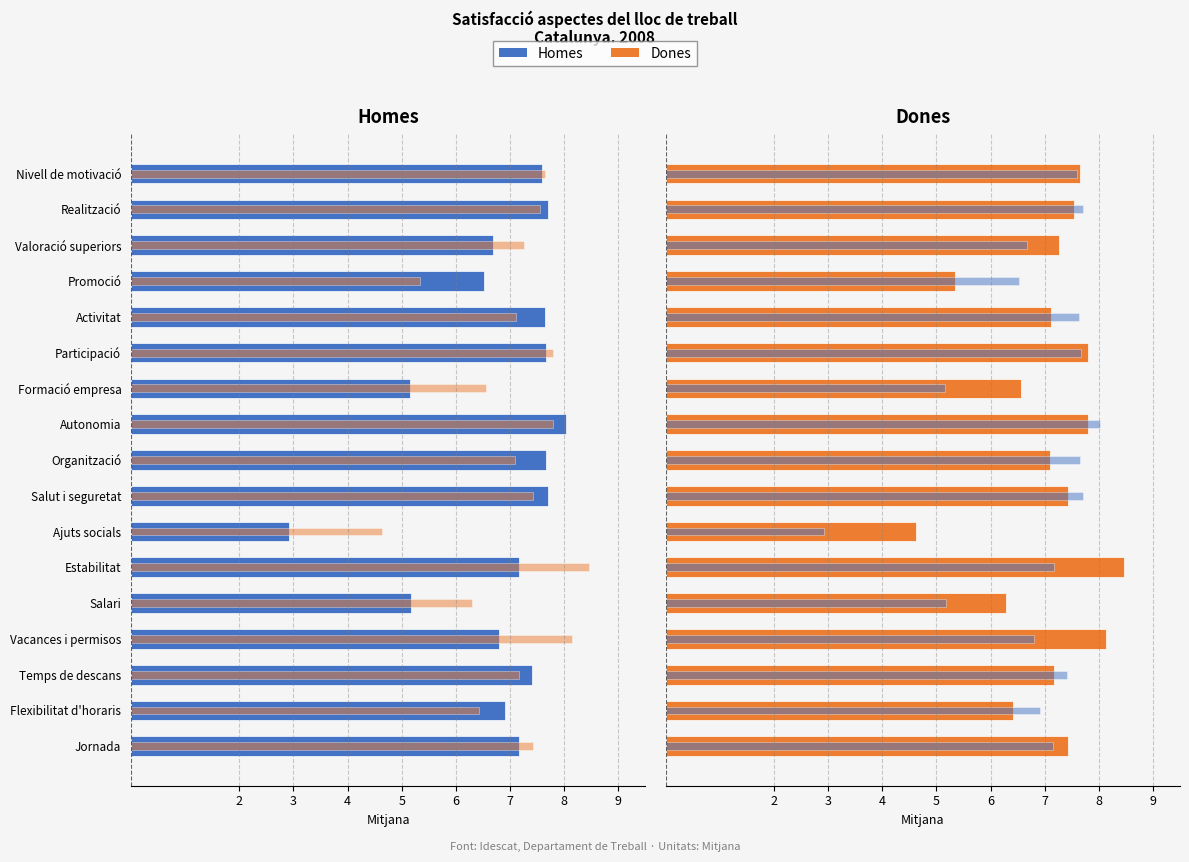

Which series has the largest range (max minus min)?

Homes